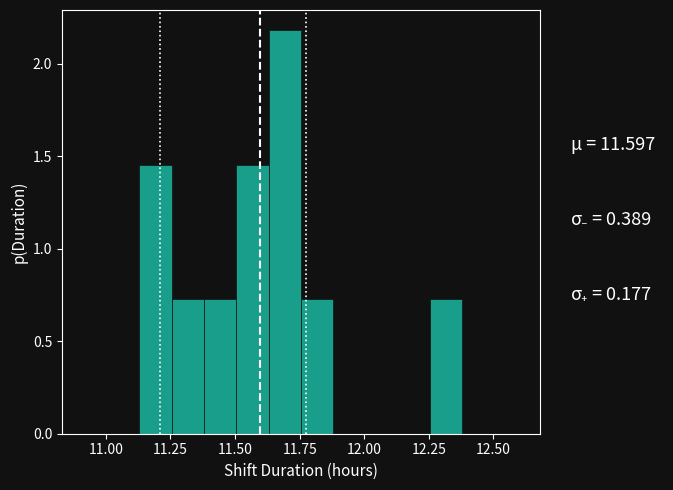

Around what value on the x-axis is the tallest bar? Give the approximate position of its centre, as read against the axis.

11.70